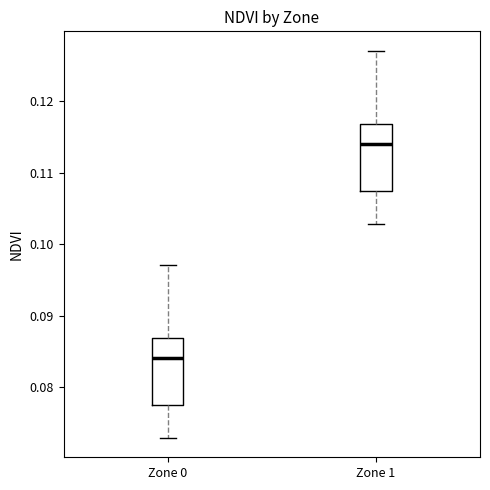

Where does the lower whisker of the box for Zone 0 end on the y-axis? The values are not printed on the chart, so give them approximately, as read against the axis.

0.073